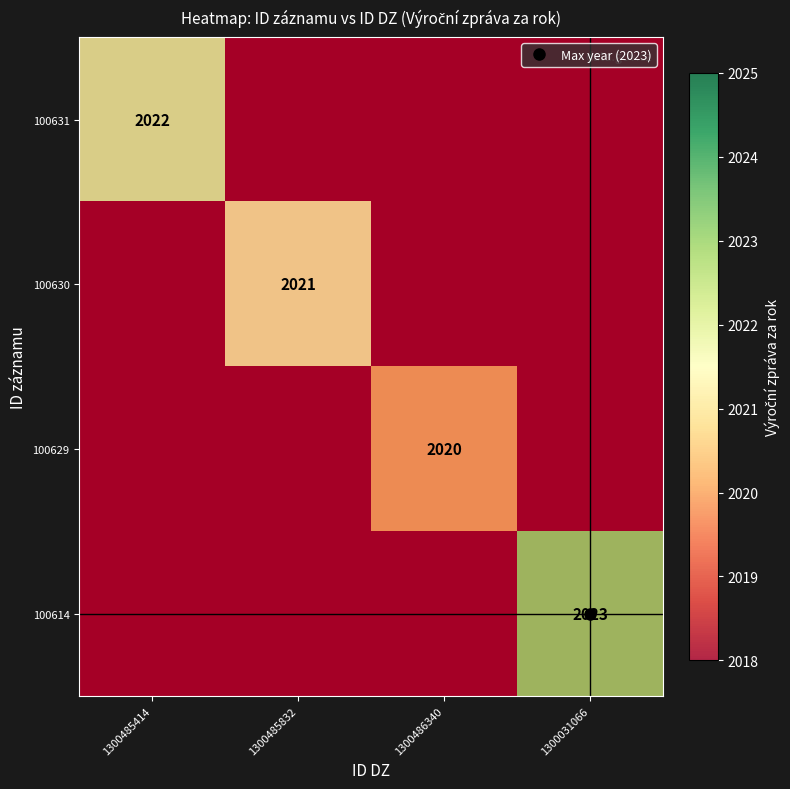

How many series are shown in this chart?

4